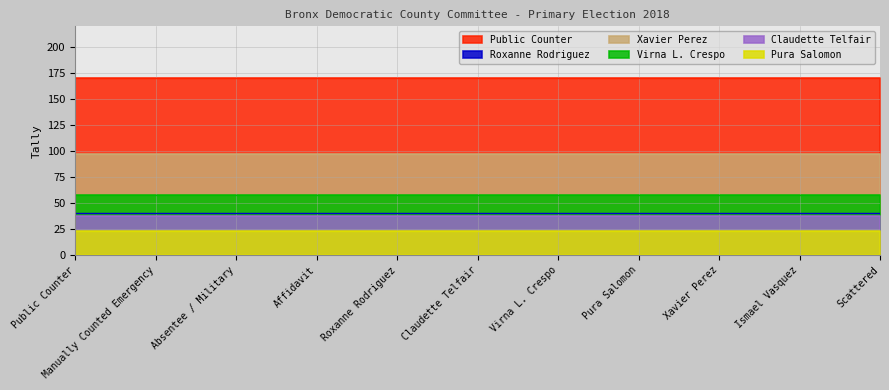

Reading left to right, list all the values displayed in this chart.

Public Counter: Public Counter=170	Manually Counted Emergency=170	Absentee / Military=170	Affidavit=170	Roxanne Rodriguez=170	Claudette Telfair=170	Virna L. Crespo=170	Pura Salomon=170	Xavier Perez=170	Ismael Vasquez=170	Scattered=170
Roxanne Rodriguez: Public Counter=41	Manually Counted Emergency=41	Absentee / Military=41	Affidavit=41	Roxanne Rodriguez=41	Claudette Telfair=41	Virna L. Crespo=41	Pura Salomon=41	Xavier Perez=41	Ismael Vasquez=41	Scattered=41
Xavier Perez: Public Counter=97	Manually Counted Emergency=97	Absentee / Military=97	Affidavit=97	Roxanne Rodriguez=97	Claudette Telfair=97	Virna L. Crespo=97	Pura Salomon=97	Xavier Perez=97	Ismael Vasquez=97	Scattered=97
Virna L. Crespo: Public Counter=58	Manually Counted Emergency=58	Absentee / Military=58	Affidavit=58	Roxanne Rodriguez=58	Claudette Telfair=58	Virna L. Crespo=58	Pura Salomon=58	Xavier Perez=58	Ismael Vasquez=58	Scattered=58
Claudette Telfair: Public Counter=38	Manually Counted Emergency=38	Absentee / Military=38	Affidavit=38	Roxanne Rodriguez=38	Claudette Telfair=38	Virna L. Crespo=38	Pura Salomon=38	Xavier Perez=38	Ismael Vasquez=38	Scattered=38
Pura Salomon: Public Counter=23	Manually Counted Emergency=23	Absentee / Military=23	Affidavit=23	Roxanne Rodriguez=23	Claudette Telfair=23	Virna L. Crespo=23	Pura Salomon=23	Xavier Perez=23	Ismael Vasquez=23	Scattered=23